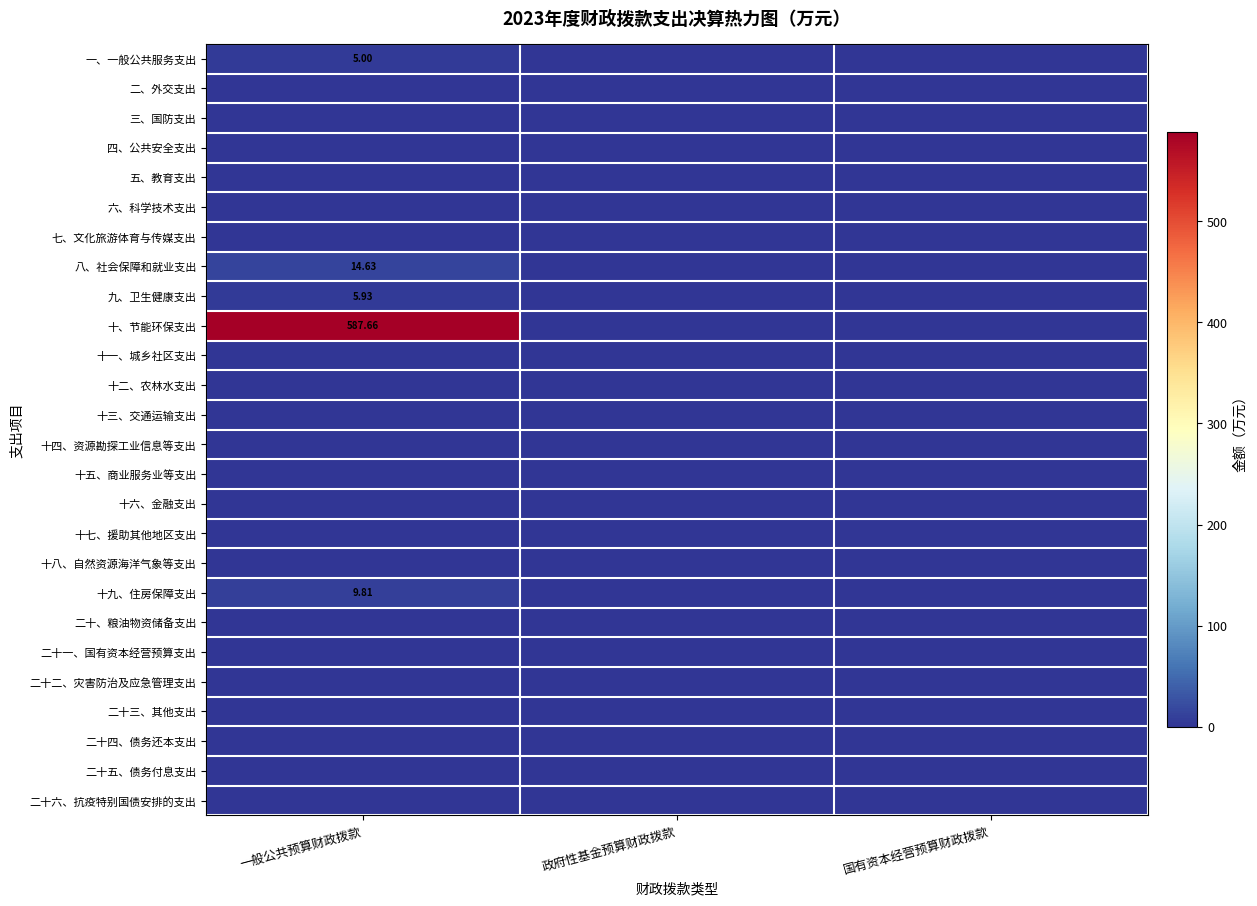

What is the greatest value displayed?

587.7